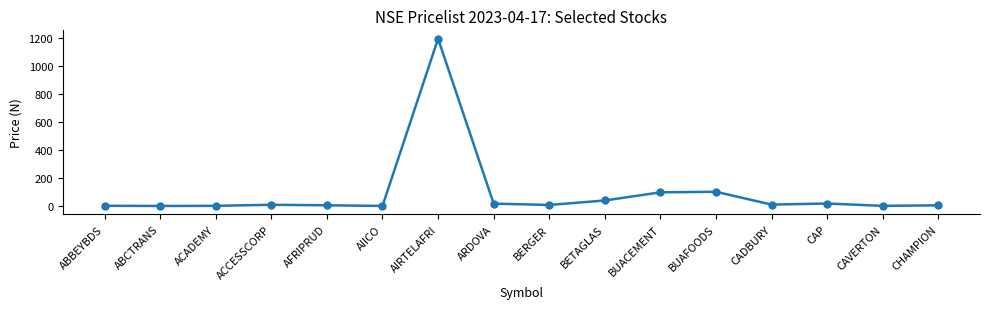

How many values exceed 8?

8